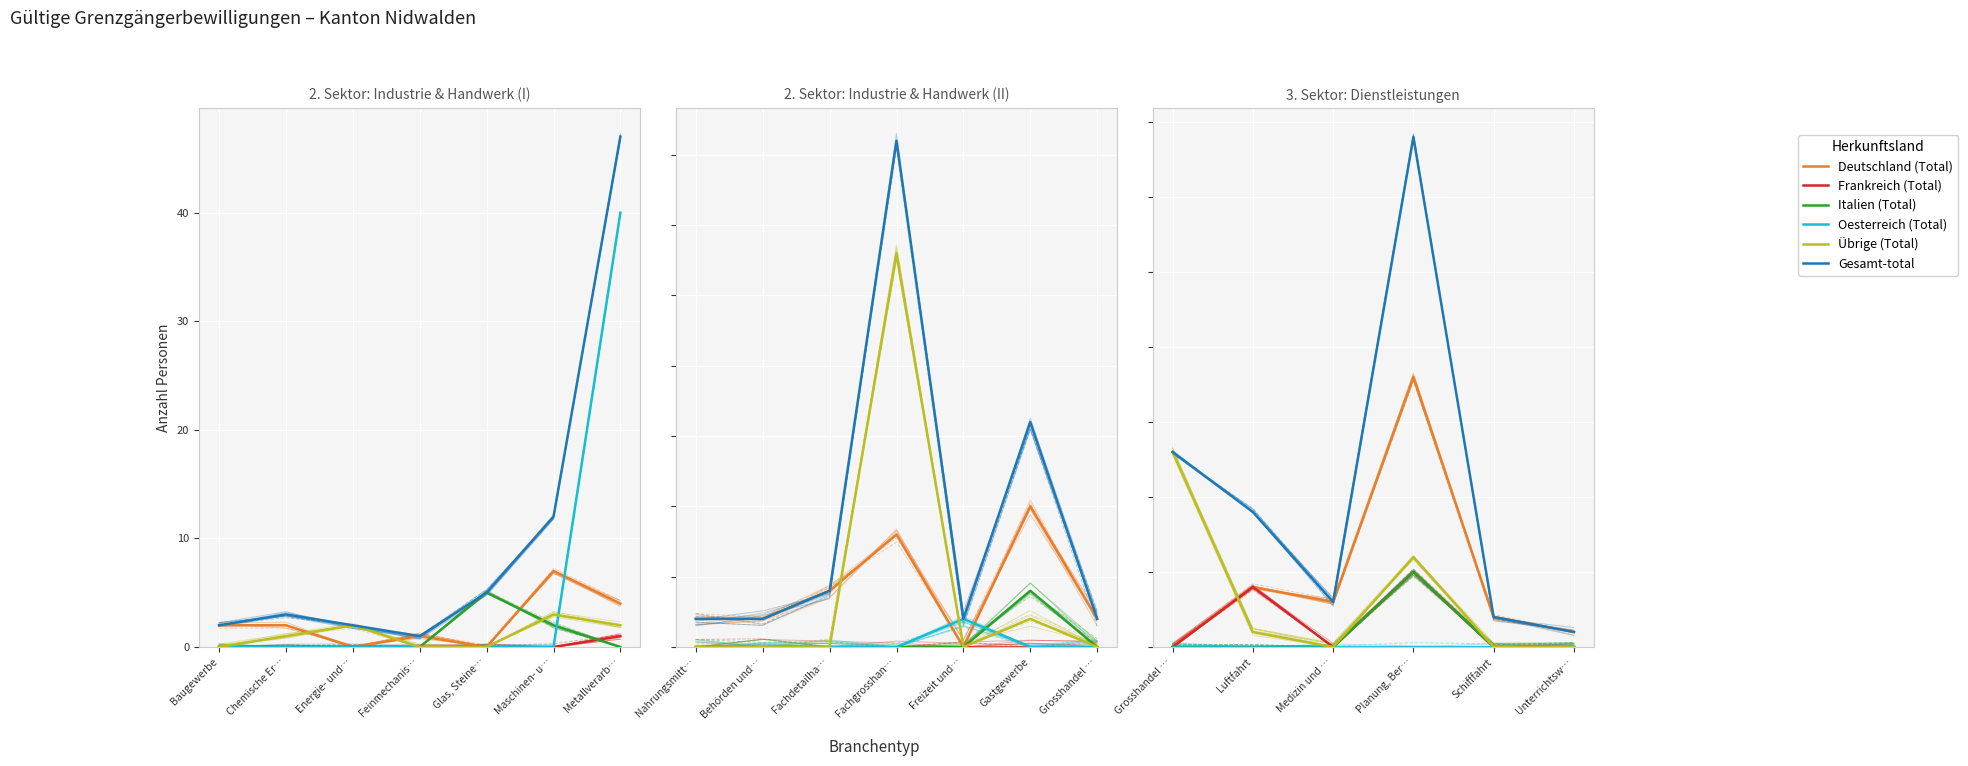

Where is the first local maximum for Übrige (Total)?

Energie- und…